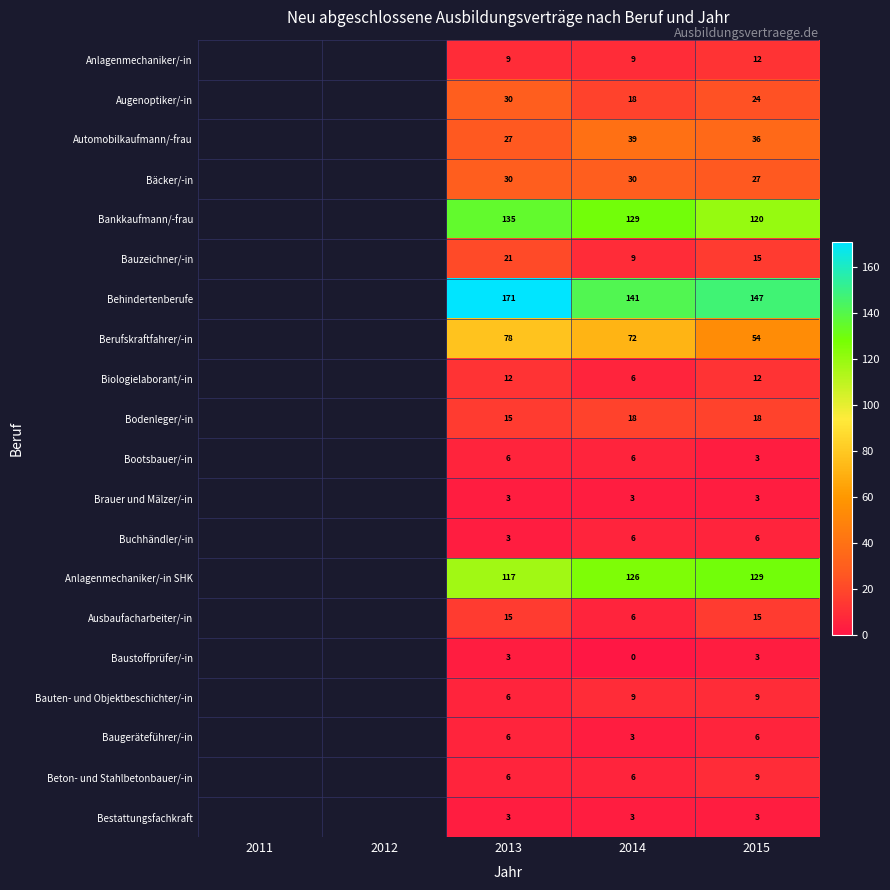

What is the spread (max minus min) of values at 2013?

168